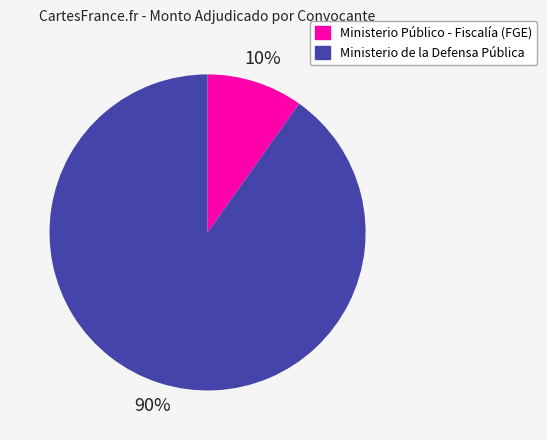

To the nearest percent, what is the combined percentage of Ministerio de la Defensa Pública and Ministerio Público - Fiscalía (FGE)?

100%